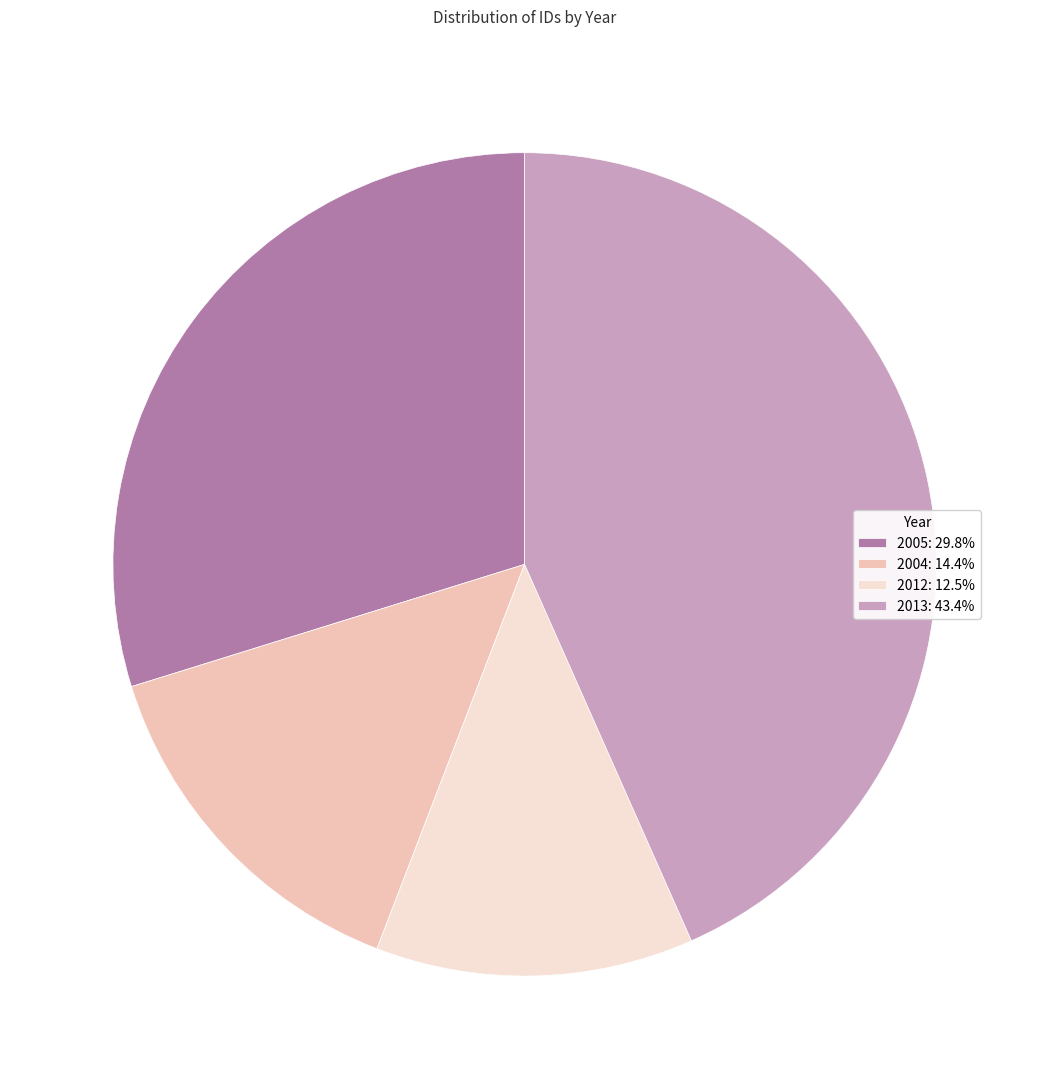

Count the number of slices in the pie.

4